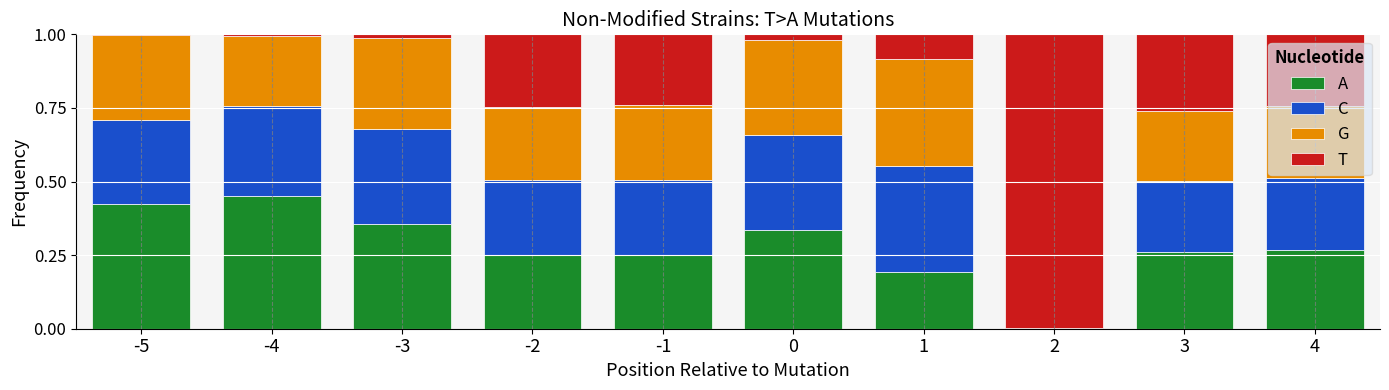

What is the total value across all series at 4?

1.0